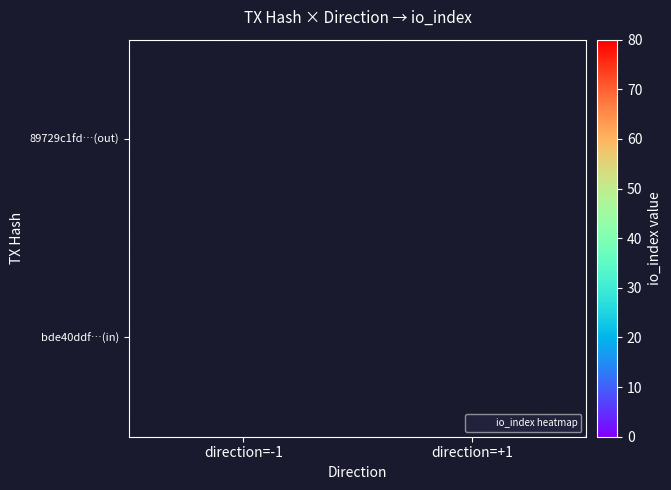

What is the greatest value displayed?

73